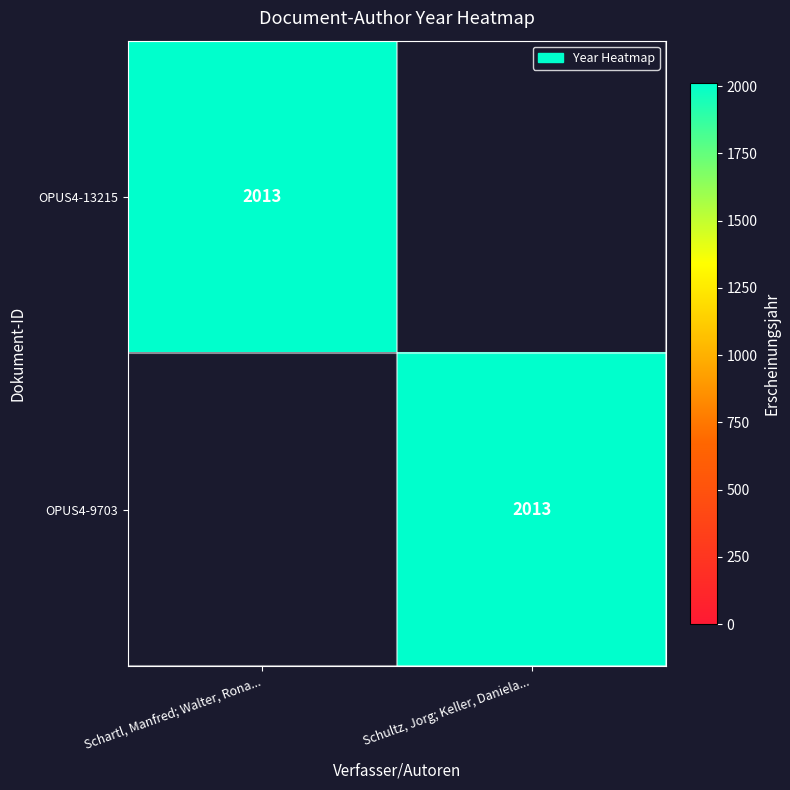

How many categories are shown in the chart?

2